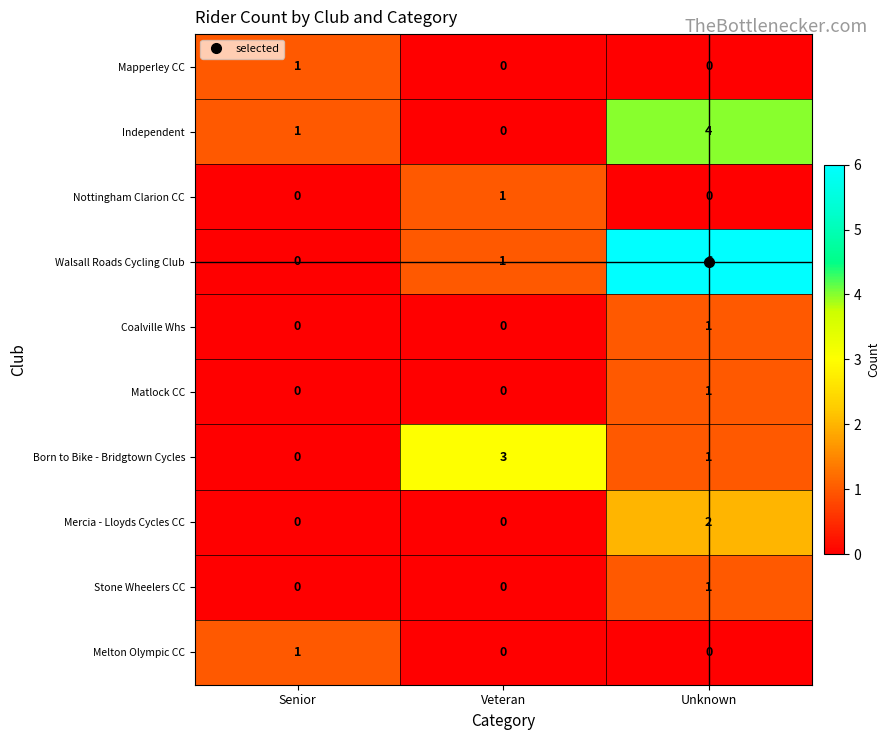

What is the total value across all series at Senior?

3